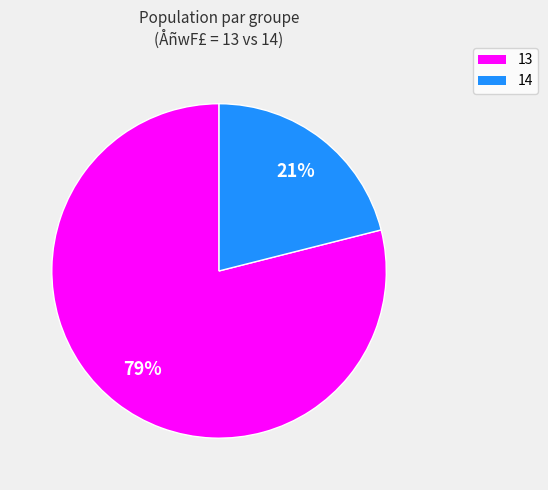

To the nearest percent, what is the average slice percentage?

50%